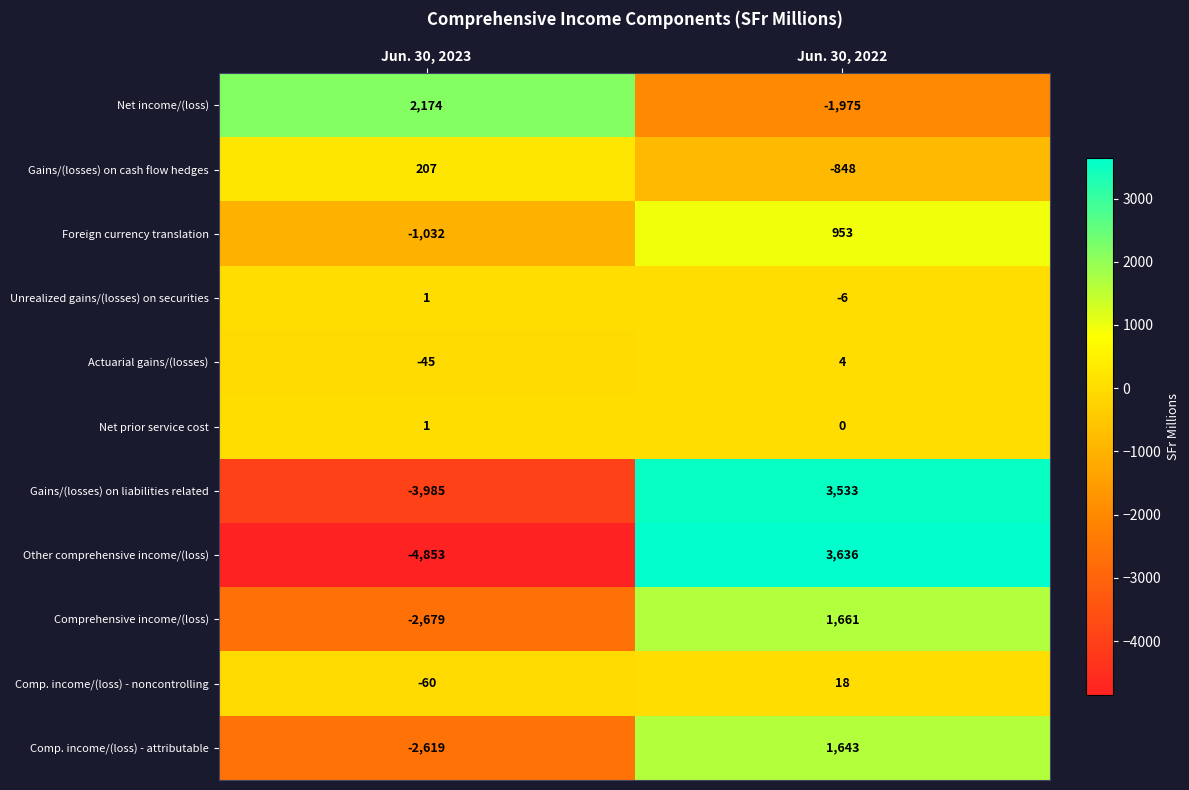

The value of Unrealized gains/(losses) on securities at Jun. 30, 2022 is -6. True or false?

True